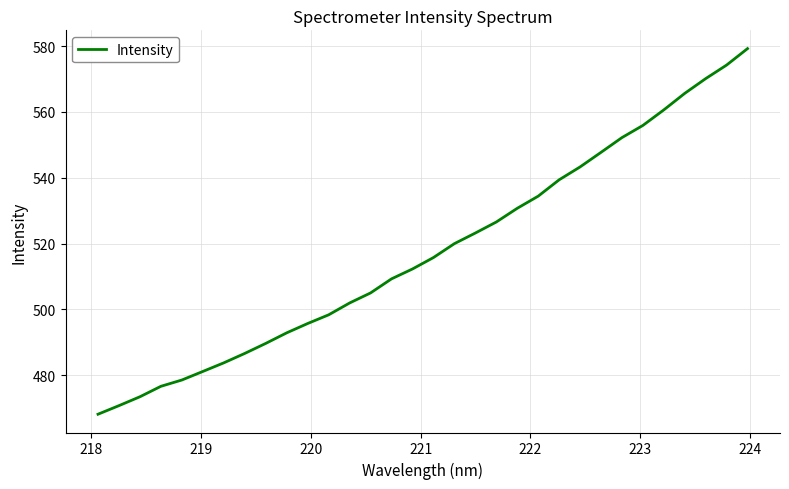

What is the greatest value displayed?

579.2